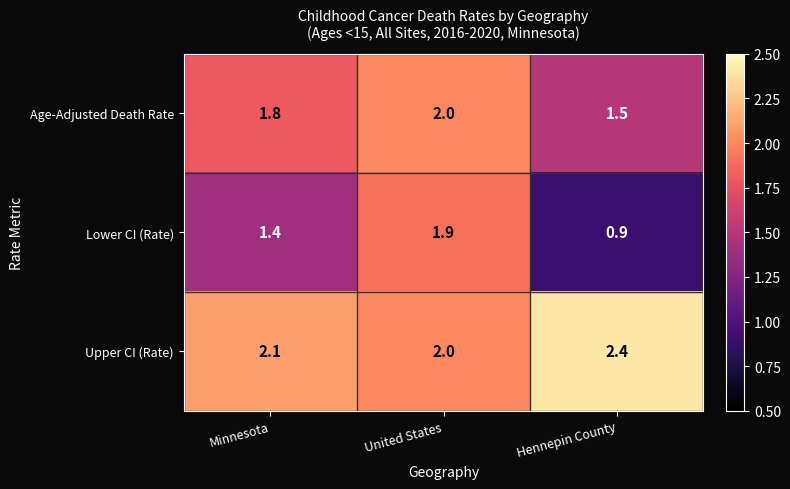

Between Minnesota and United States, which series saw the biggest shift?

Lower CI (Rate)